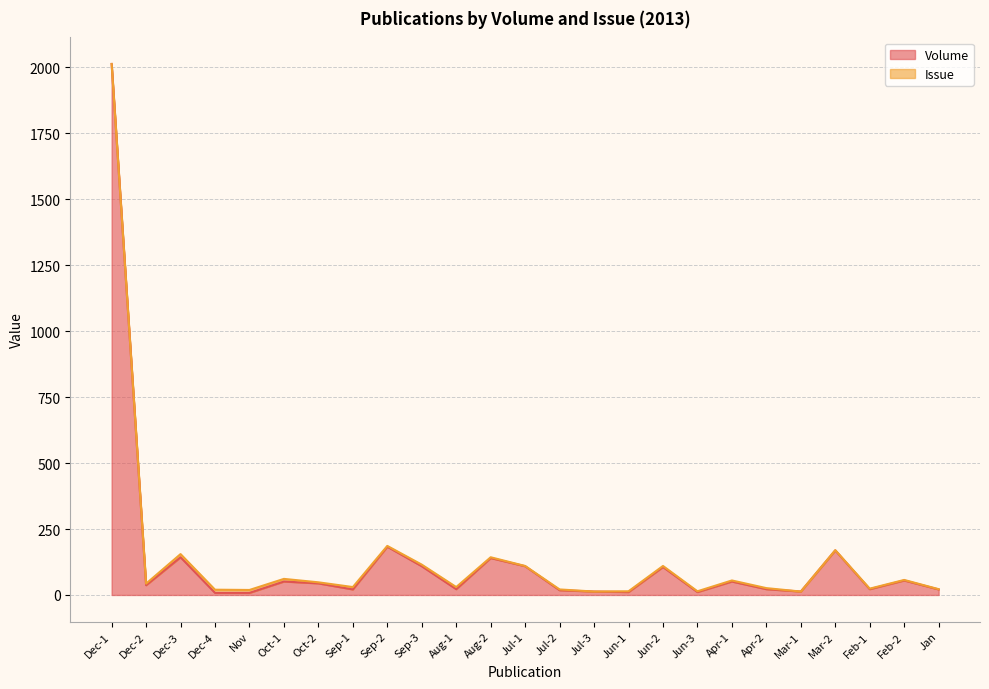

Rank the categories by value from highest to lowest.

Dec-1, Sep-2, Mar-2, Dec-3, Aug-2, Sep-3, Jul-1, Jun-2, Feb-2, Oct-1, Apr-1, Oct-2, Dec-2, Aug-1, Apr-2, Feb-1, Sep-1, Jan, Jul-2, Jul-3, Mar-1, Jun-1, Jun-3, Dec-4, Nov